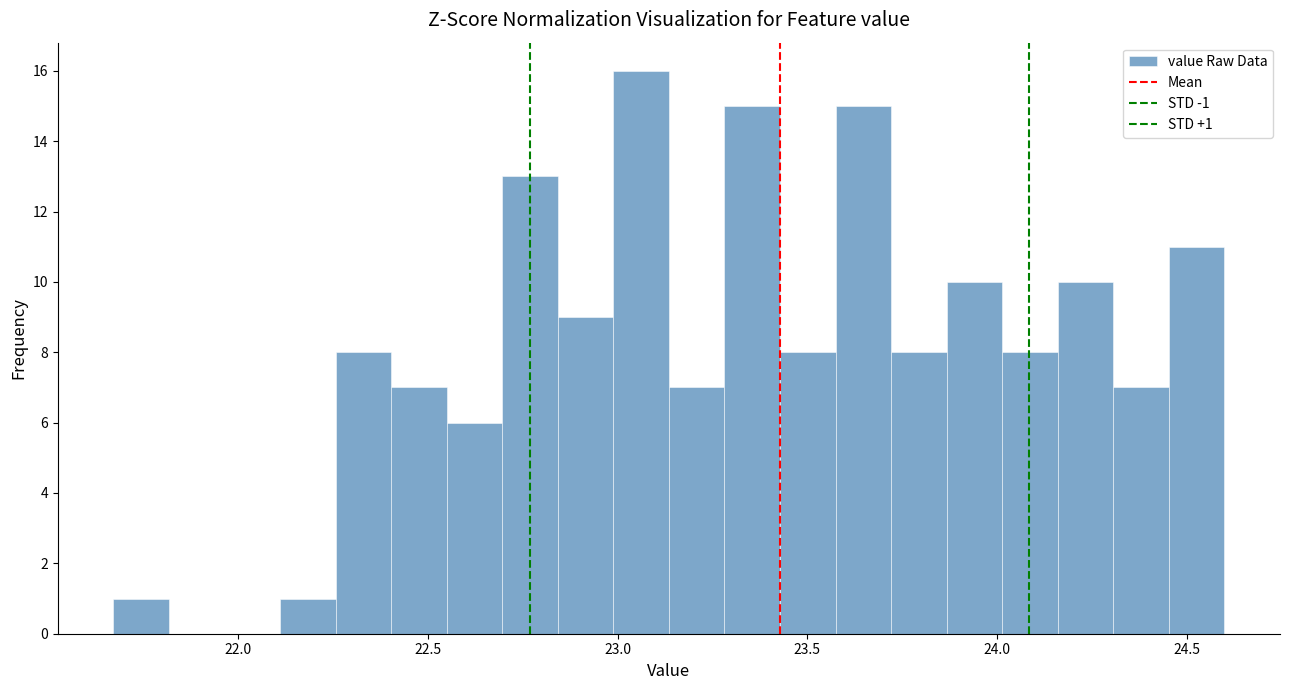

Around what value on the x-axis is the tallest bar? Give the approximate position of its centre, as read against the axis.

23.05